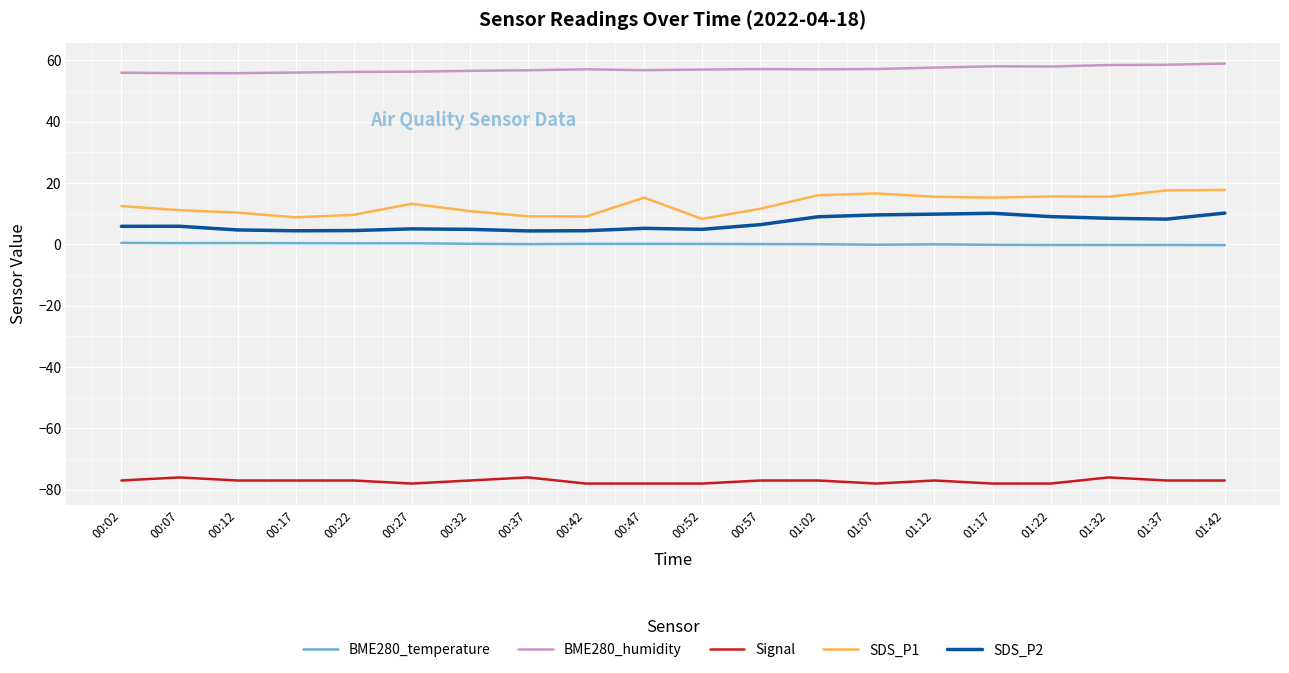

What value does the SDS_P1 series have at 01:02?

16.0